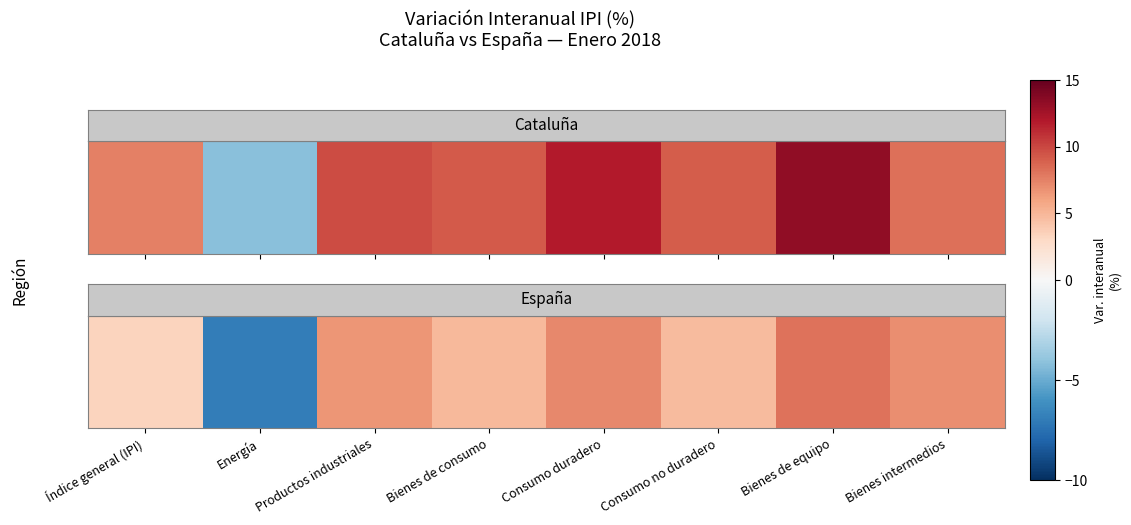

Where does the data first go above 6?

Productos industriales